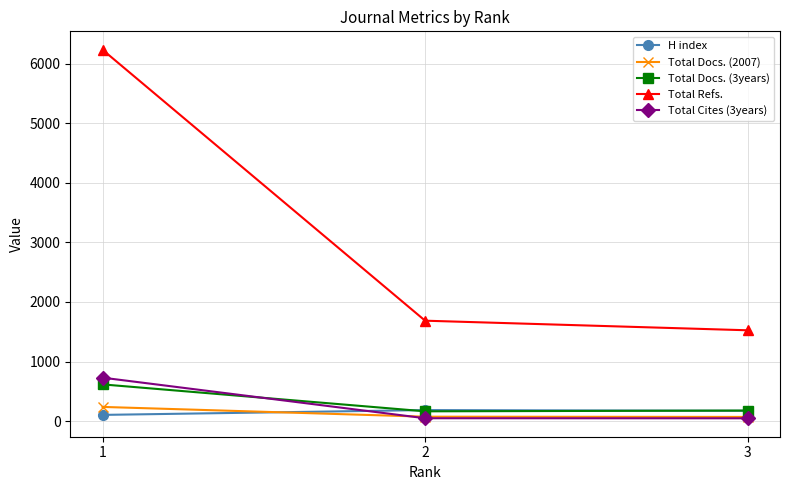

At which category is the sum across all series the highest?

1